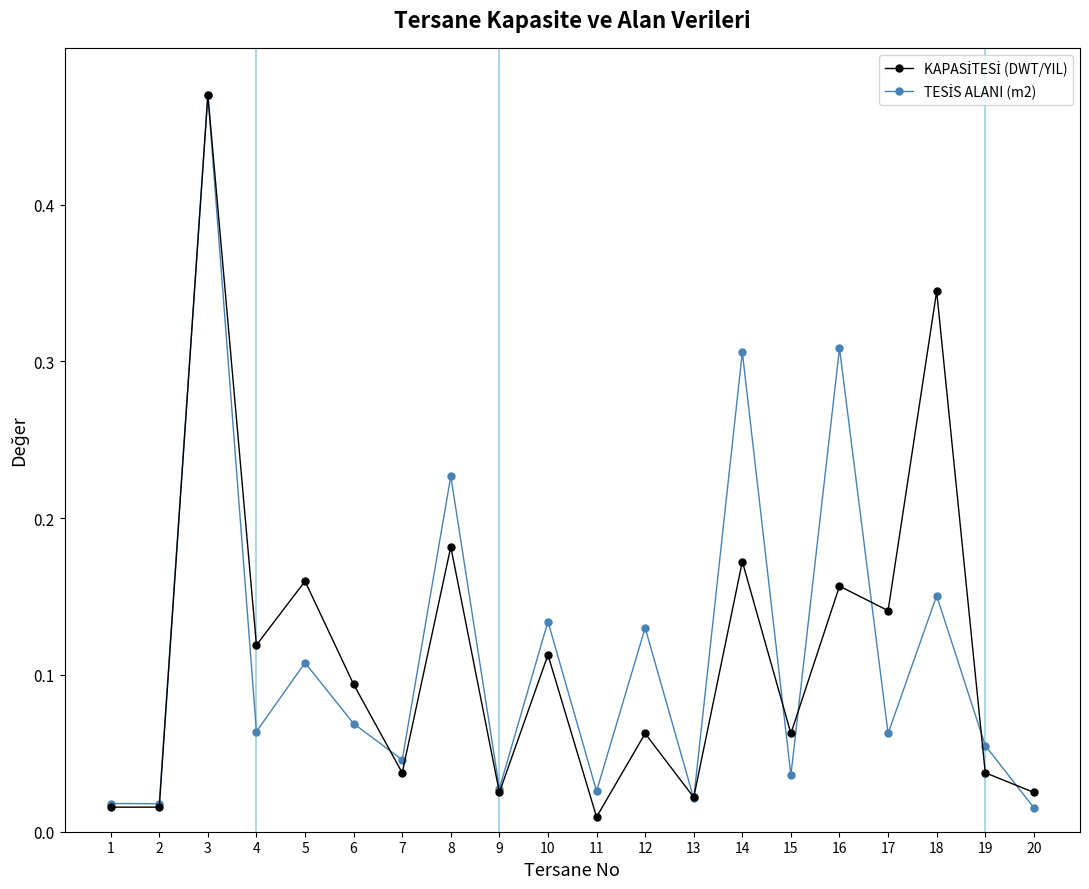

How many data points does each series have?

20